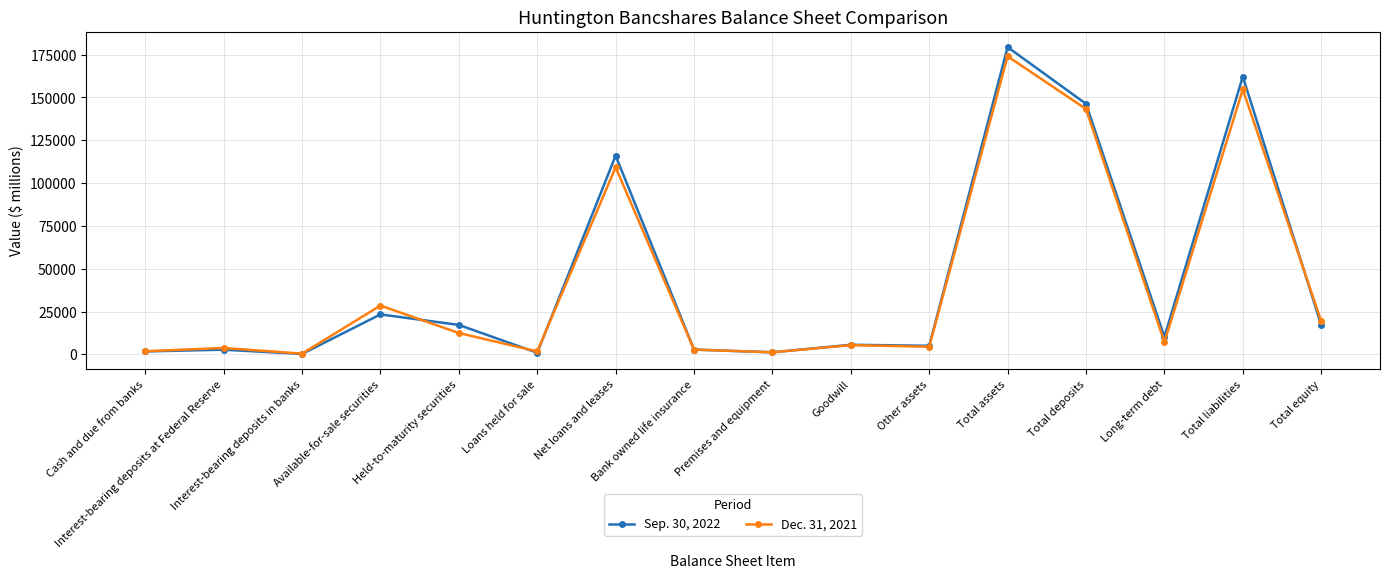

Which series has the widest spread of values?

Sep. 30, 2022